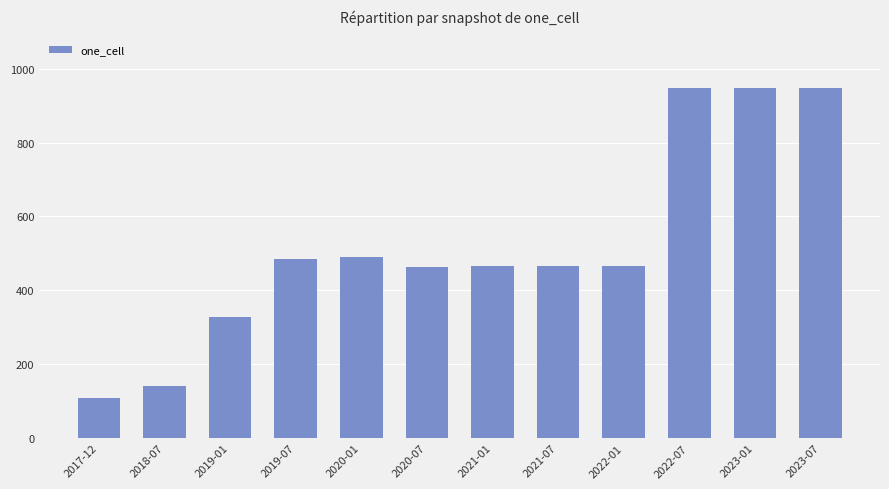

The chart shows a value of 485 at 2019-07. True or false?

True